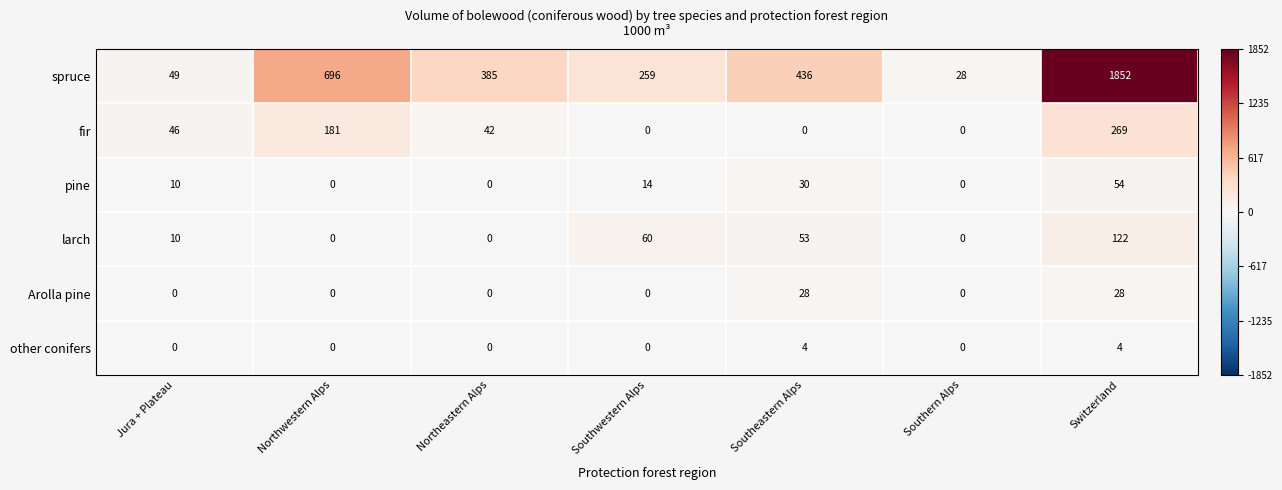

Which series has the largest total across all categories?

spruce